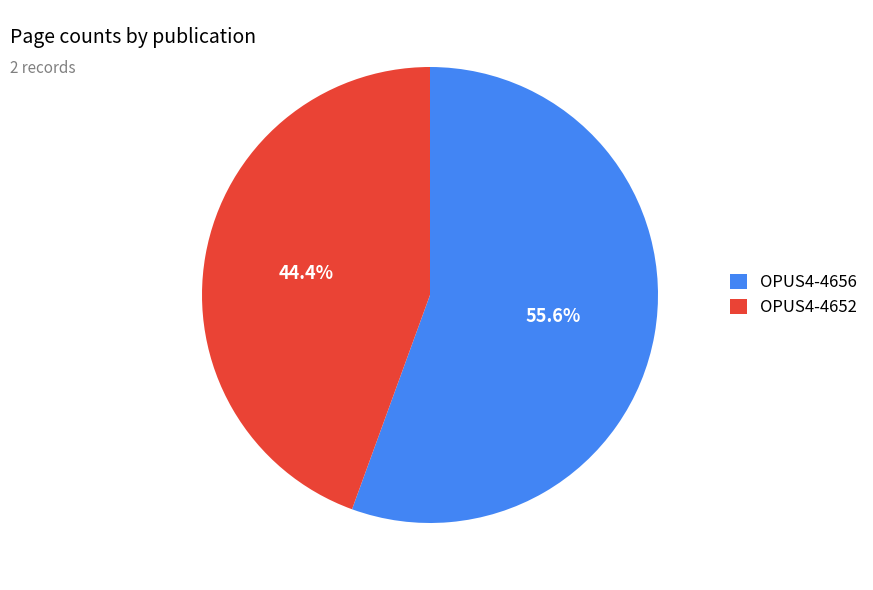

How much of the chart is everything except OPUS4-4656?

44.4%